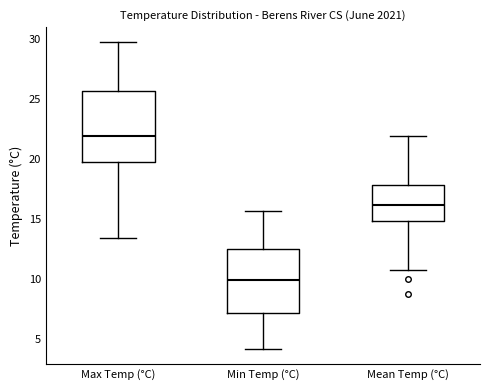

Comparing the boxes themselves (not the whiskers), which one is the tallest?

Max Temp (°C)